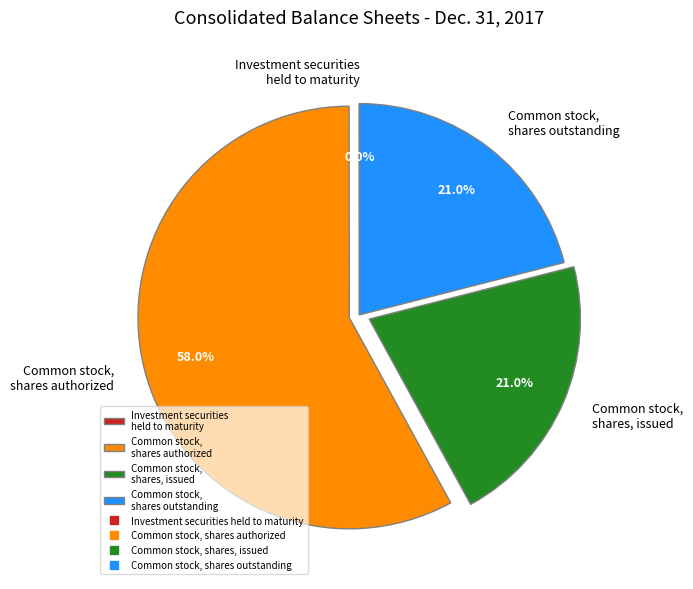

What portion of the pie excludes Common stock, shares, issued?

79.0%